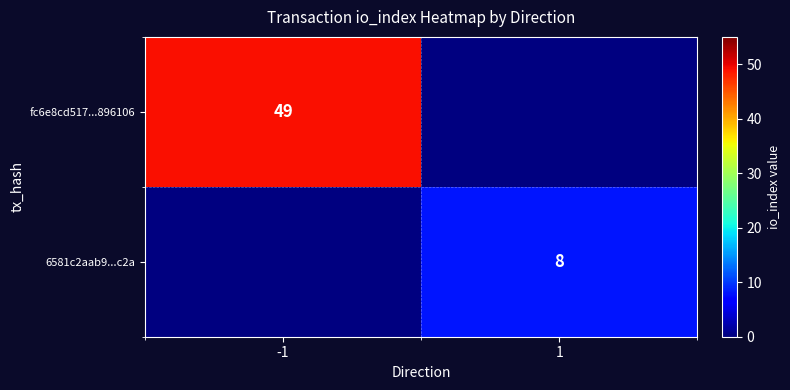

The value of 6581c2aab9...c2a at 1 is 8. True or false?

True